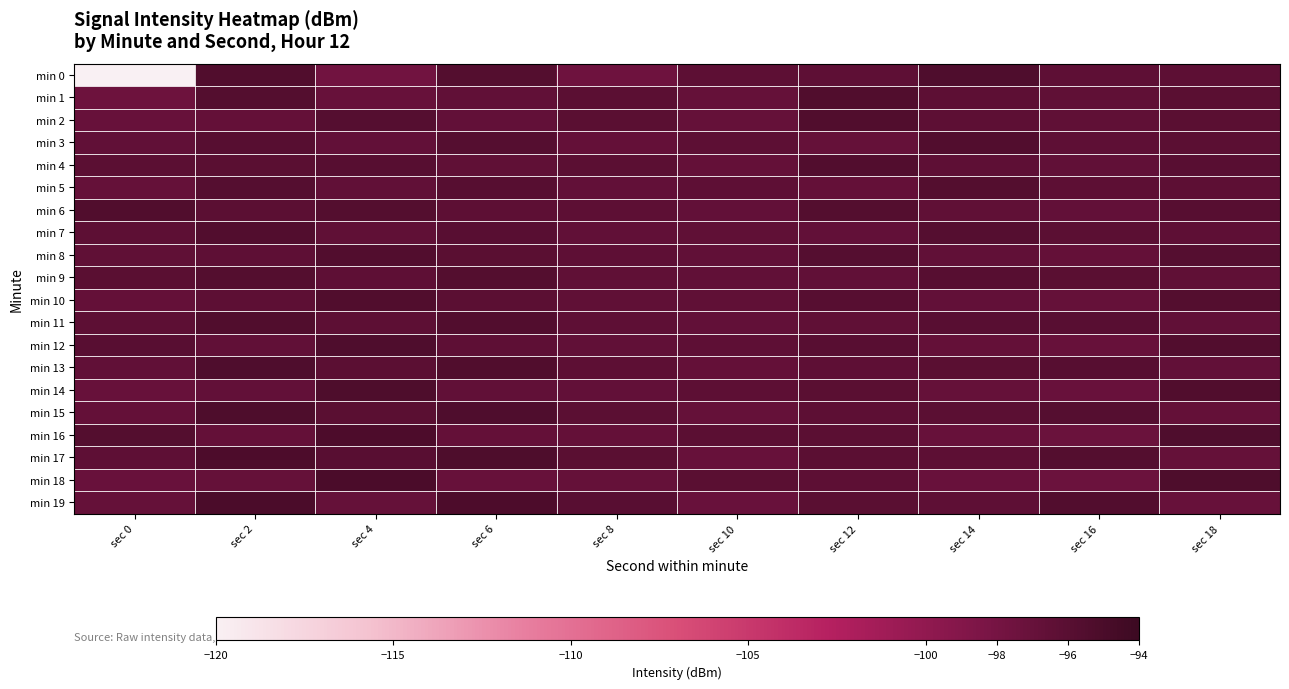

What is the smallest value displayed?

-120.0